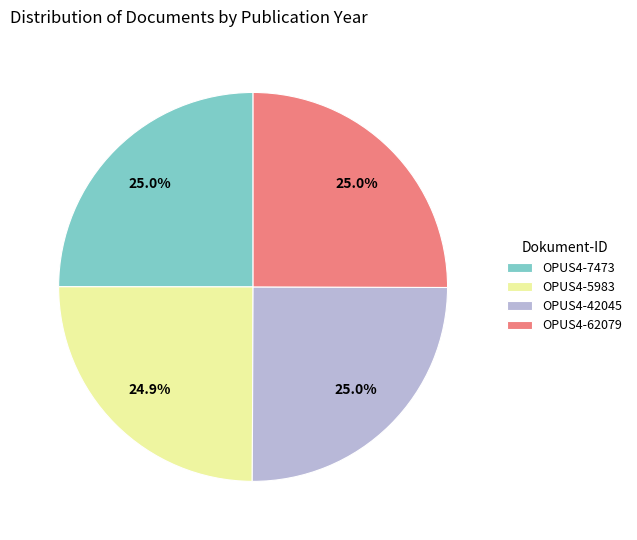

How many slices are in this pie chart?

4